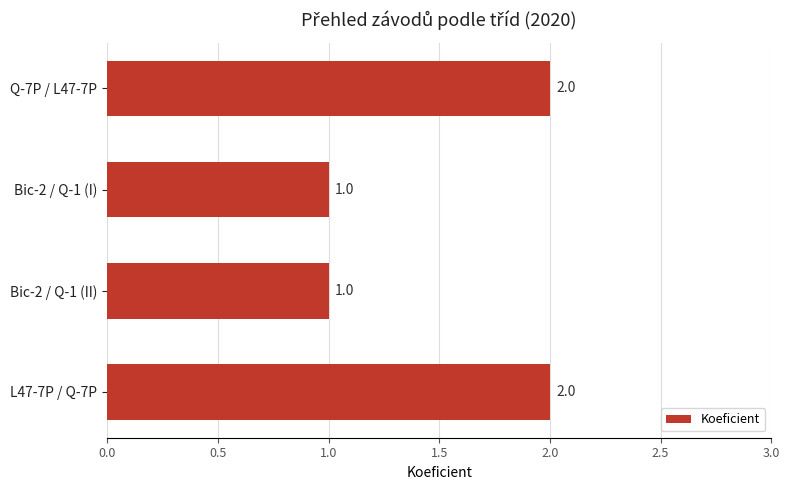

What is the smallest value displayed?

1